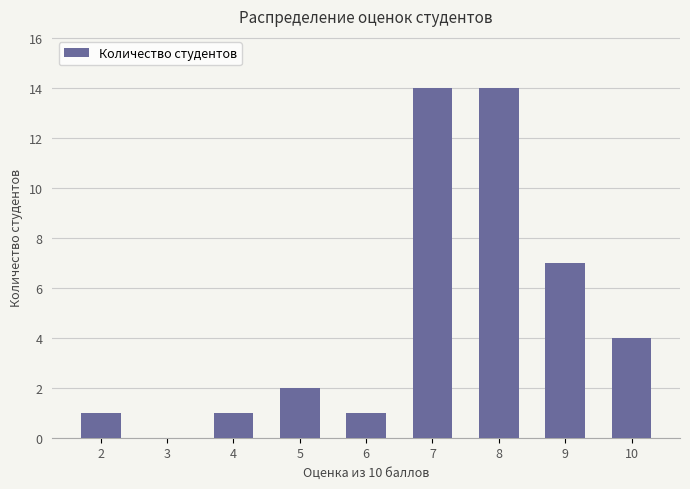

The chart shows a value of 0 at 3. True or false?

True